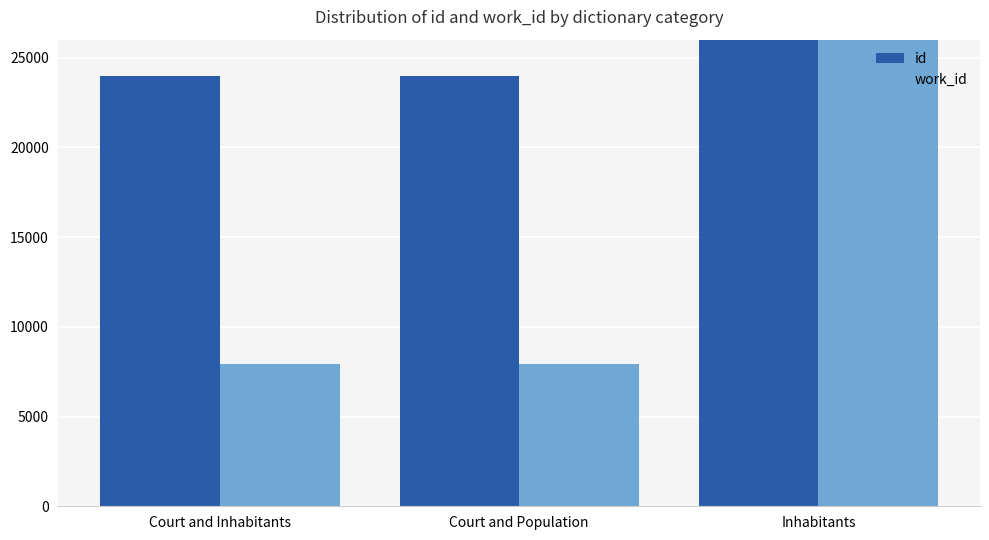

Between Court and Inhabitants and Court and Population, which is larger?

Court and Population